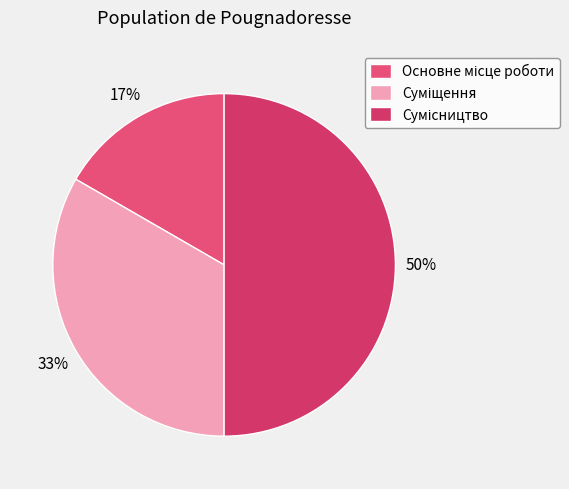

Do Суміщення and Сумісництво together represent more than half of the pie?

Yes